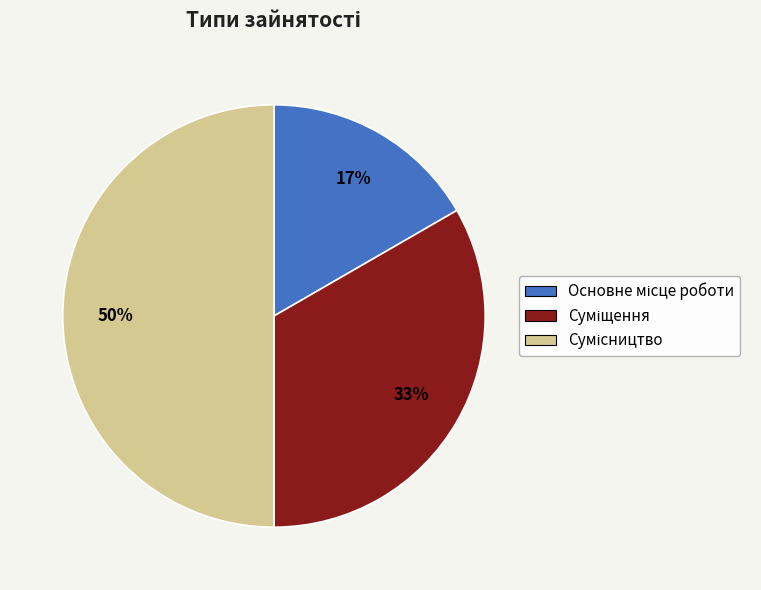

To the nearest percent, what is the difference between the largest and smallest slice percentages?

33%